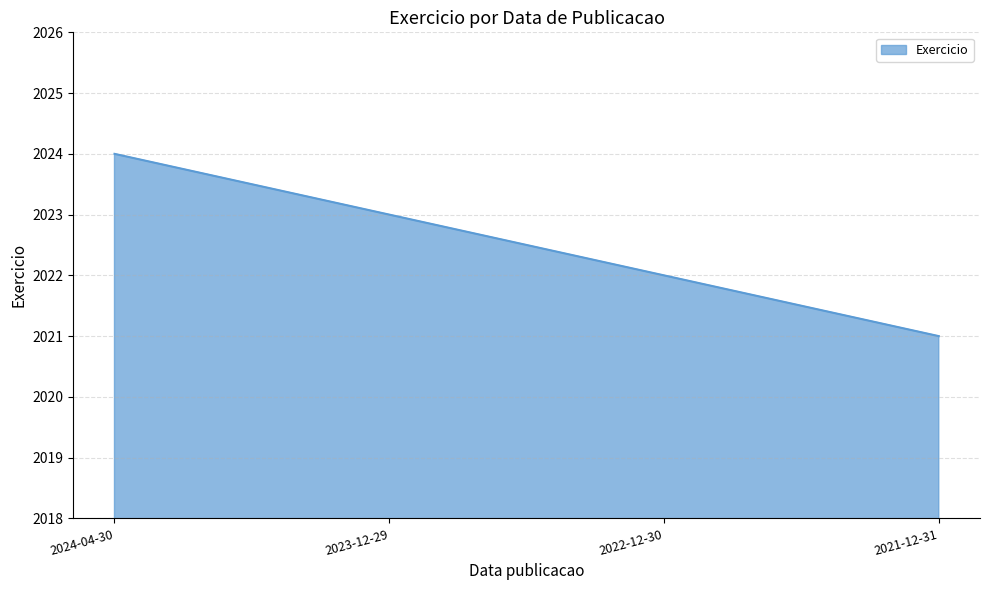

How many distinct data groups are displayed?

1